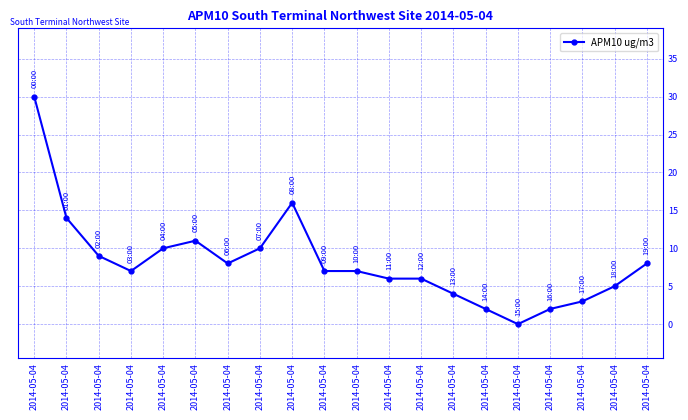

How many lines are shown in the chart?

1